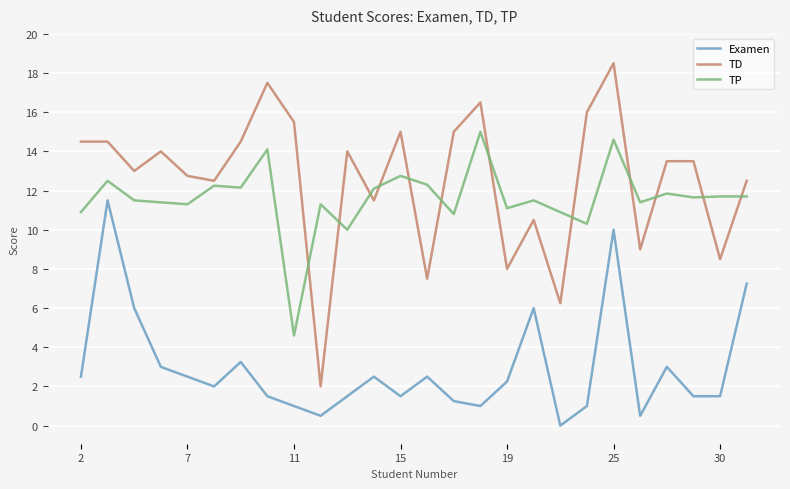

What is the difference between the maximum and minimum values in the TD series?

16.5